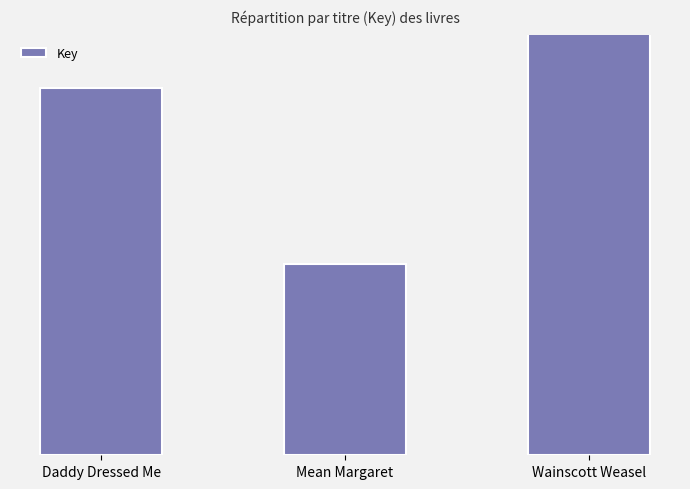

Which has a higher value, Daddy Dressed Me or Mean Margaret?

Daddy Dressed Me